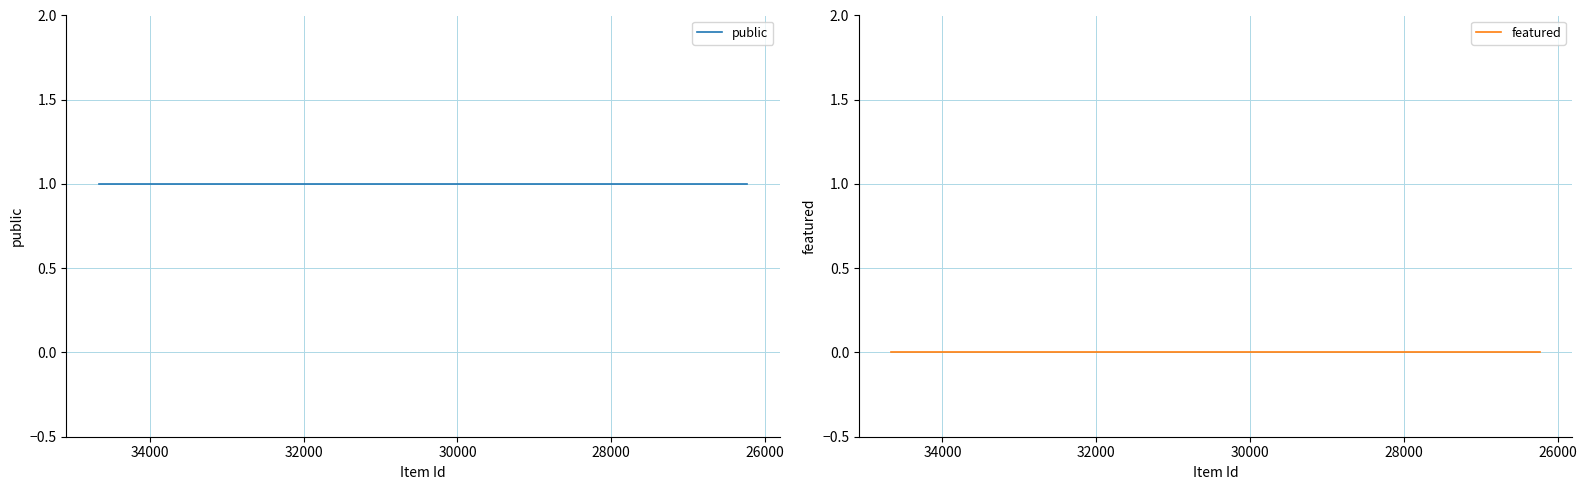

What are all the series names shown in the legend?

public, featured